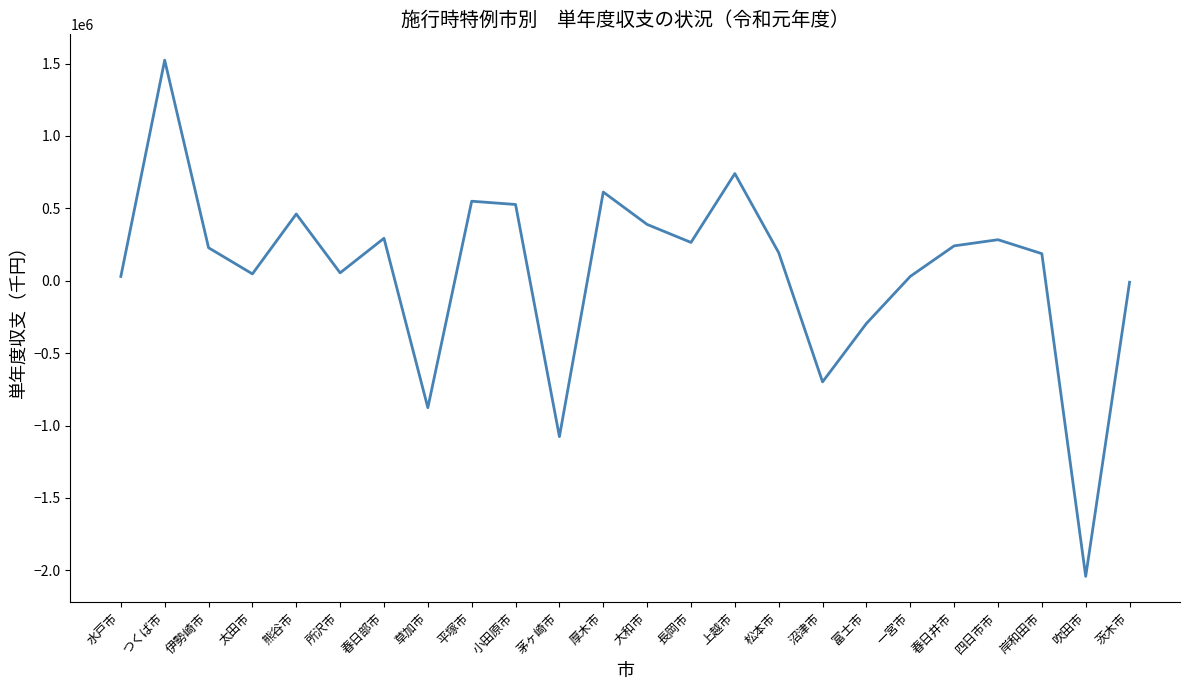

The chart shows a value of 740095 at 上越市. True or false?

True